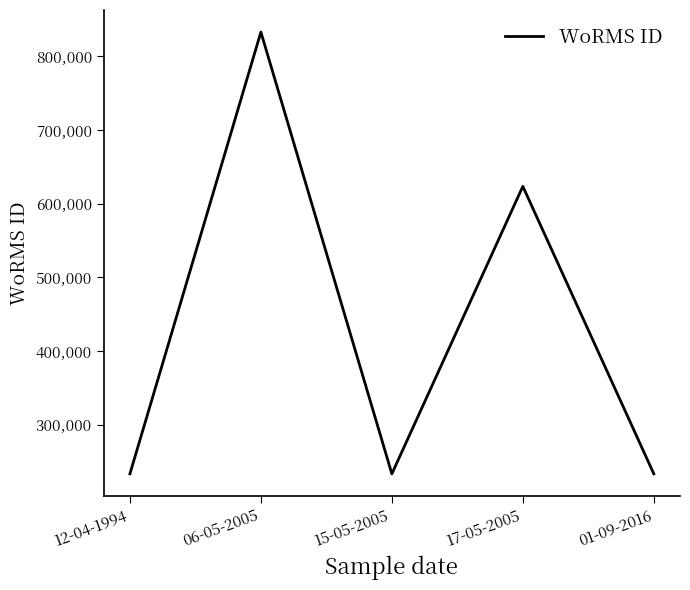

How many series are shown in this chart?

1